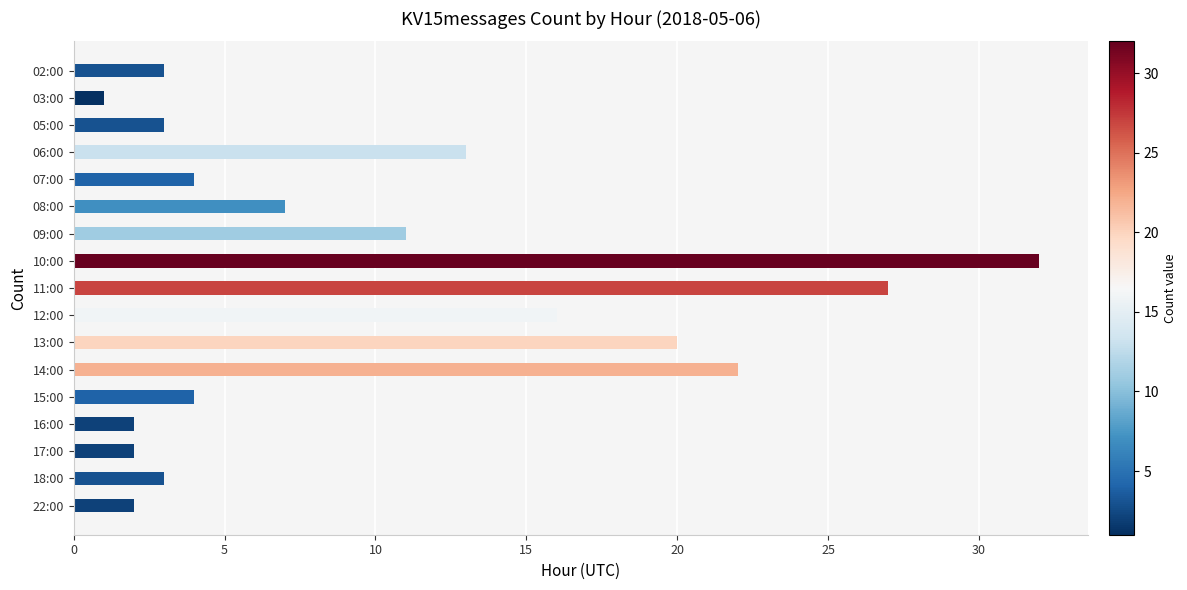

What is the ratio of the value at 03:00 to the value at 05:00?

0.3